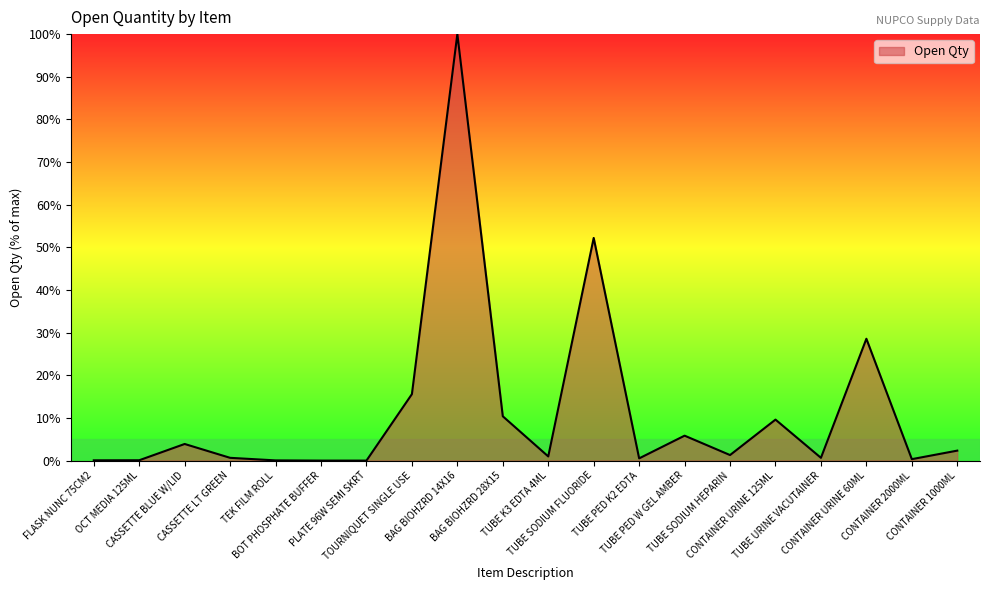

What is the greatest value displayed?

100.0